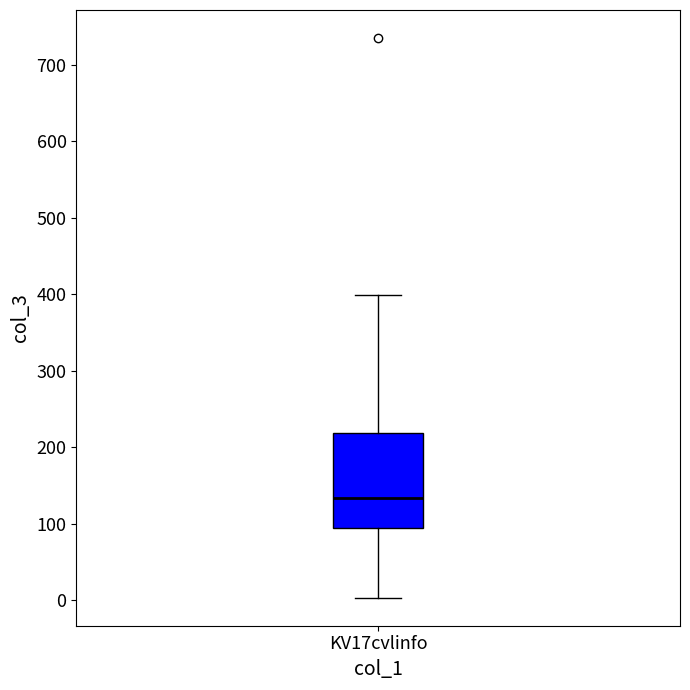

Transcribe this box plot: give where the median line is, the range the box spans, and where the two whiskers end, as read against the y-axis. The values are not printed on the chart, so give them approximately, as read against the axis.

median 130, box 90 to 220, whiskers 0 to 400